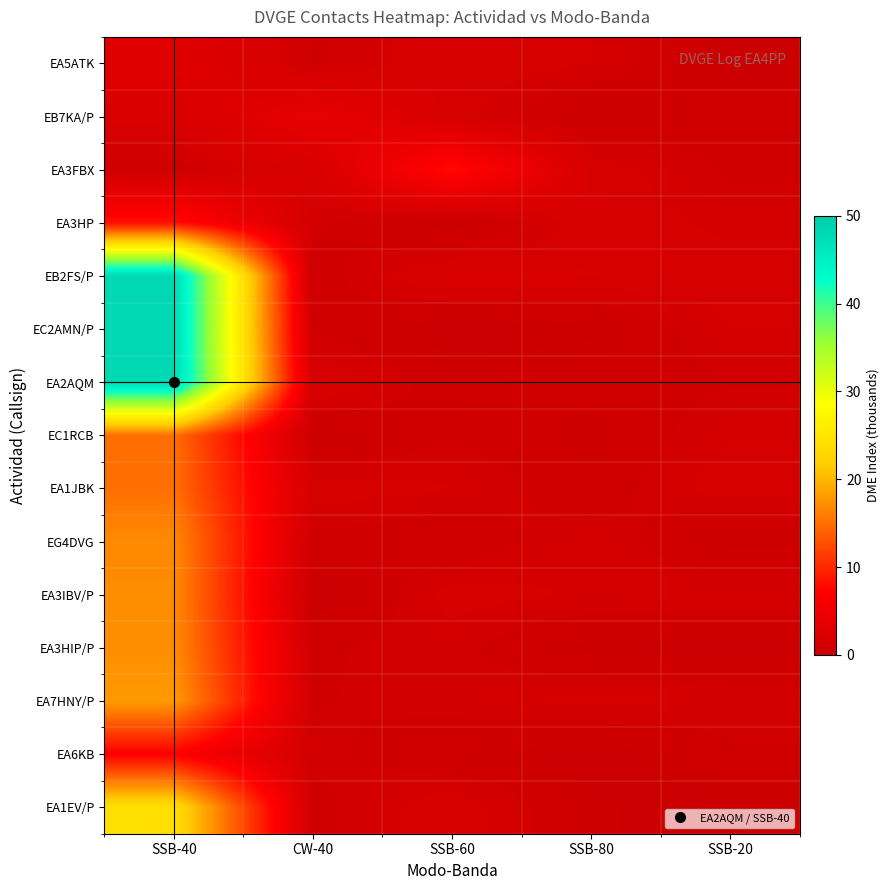

Which series has the widest spread of values?

EC2AMN/P